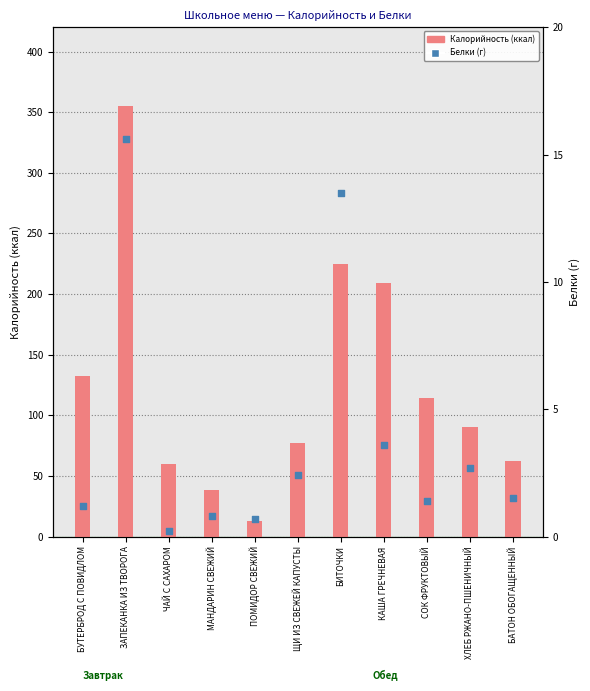

Which series reaches the maximum Y coordinate?

Калорийность